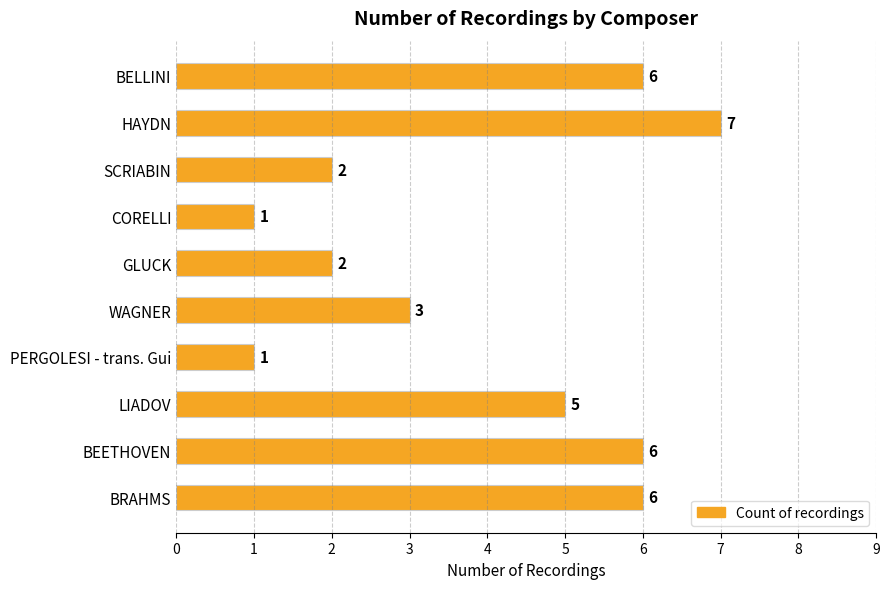

How many values are between 2 and 6?

7